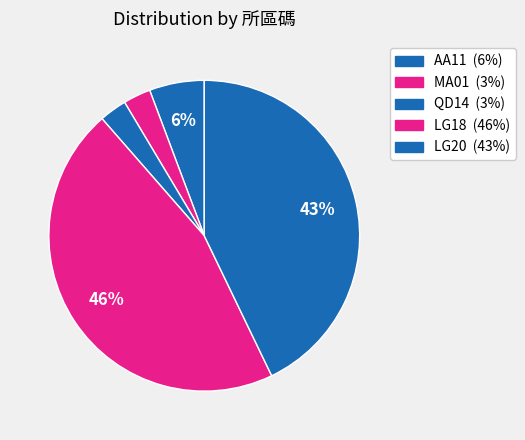

To the nearest percent, what is the combined percentage of LG18 and LG20?

89%